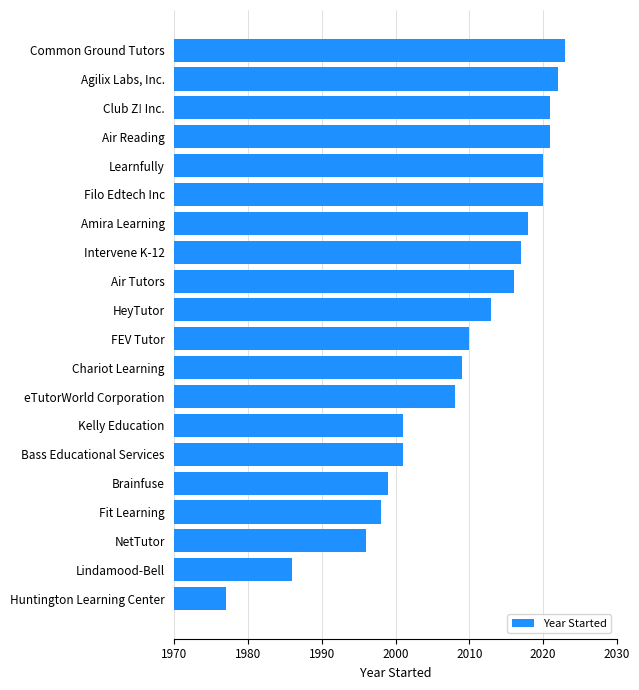

Count the number of data series in this chart.

1